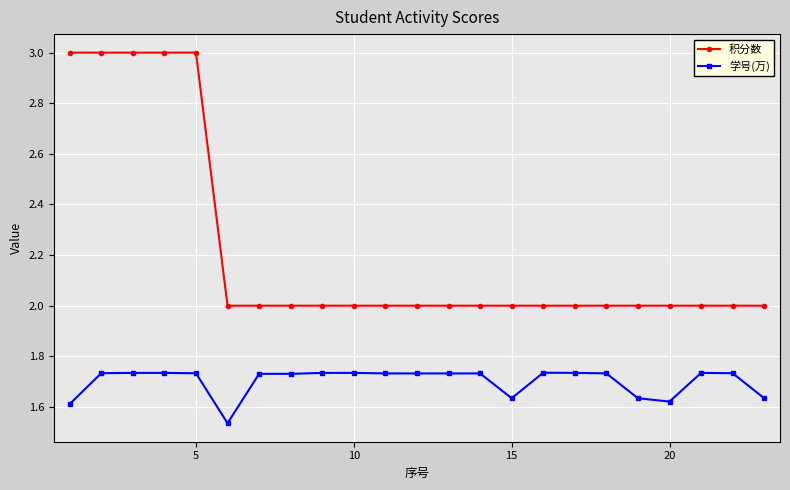

True or false: 学号(万) and 积分数 intersect in this chart.

False